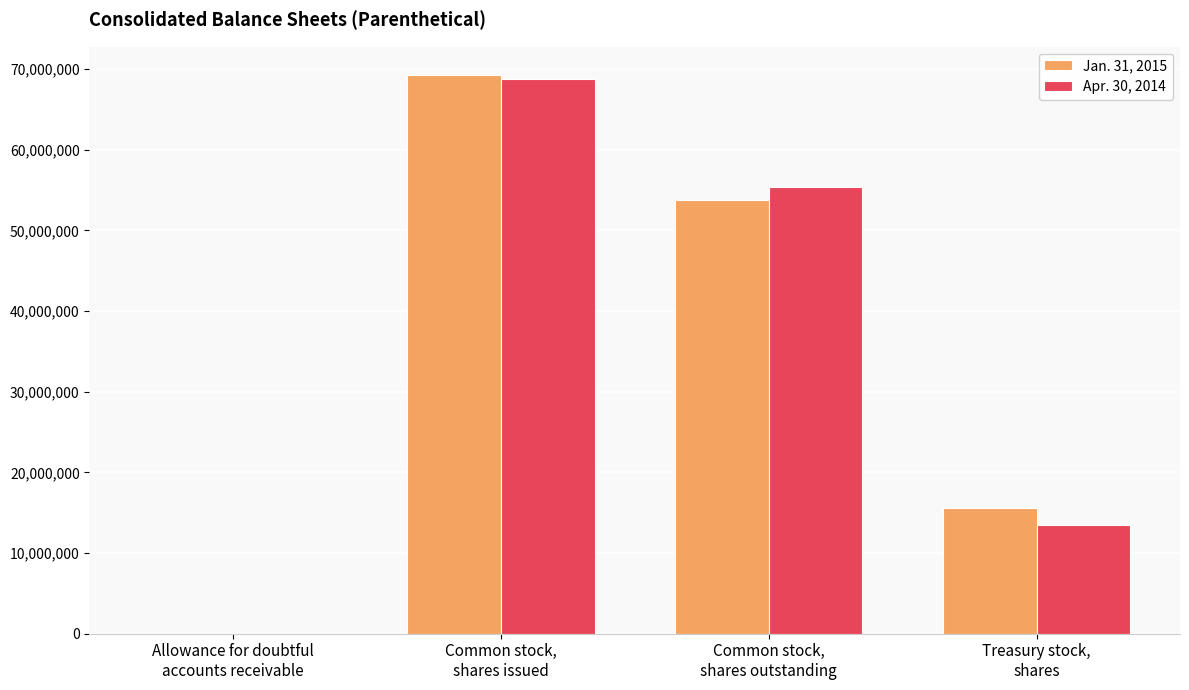

How many groups of bars are there?

4